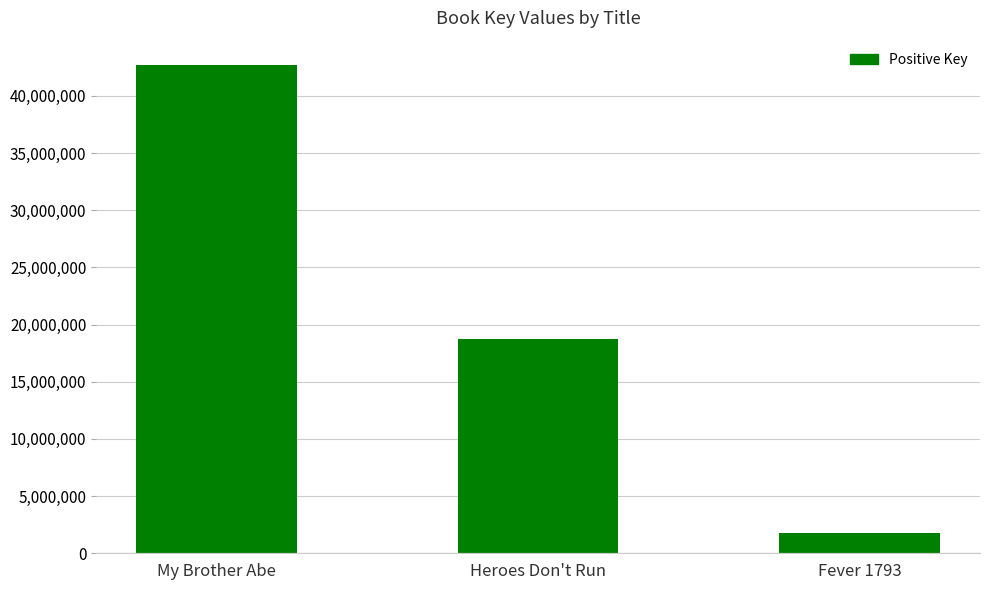

What position from the right is My Brother Abe?

3